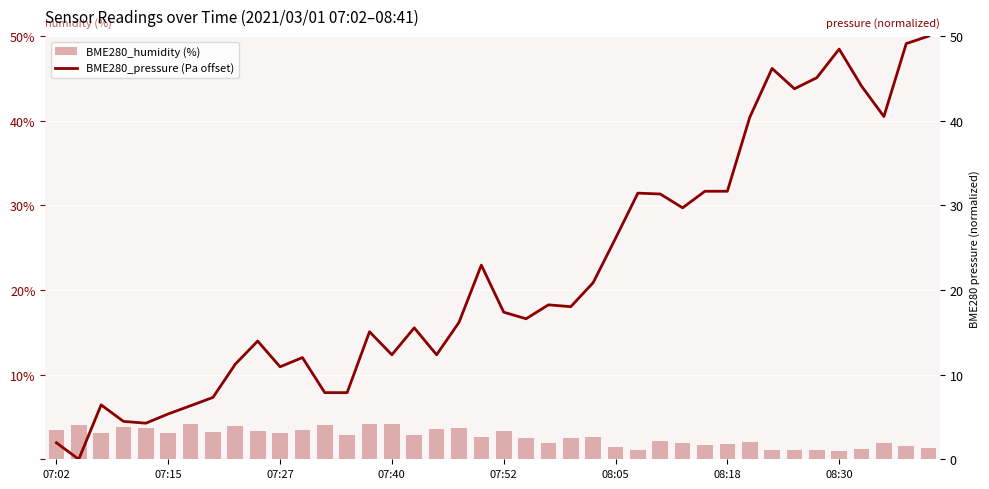

The value of BME280_pressure (Pa offset) at 14 is 15.1. True or false?

True